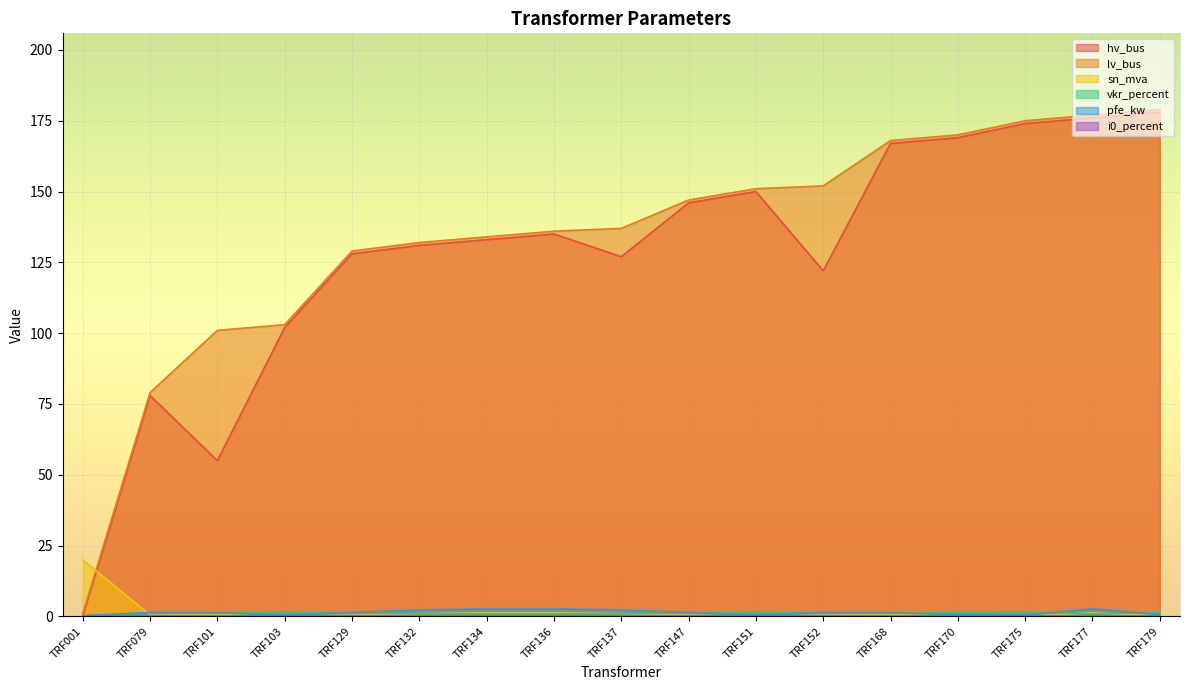

What value does the i0_percent series have at TRF175?

0.3